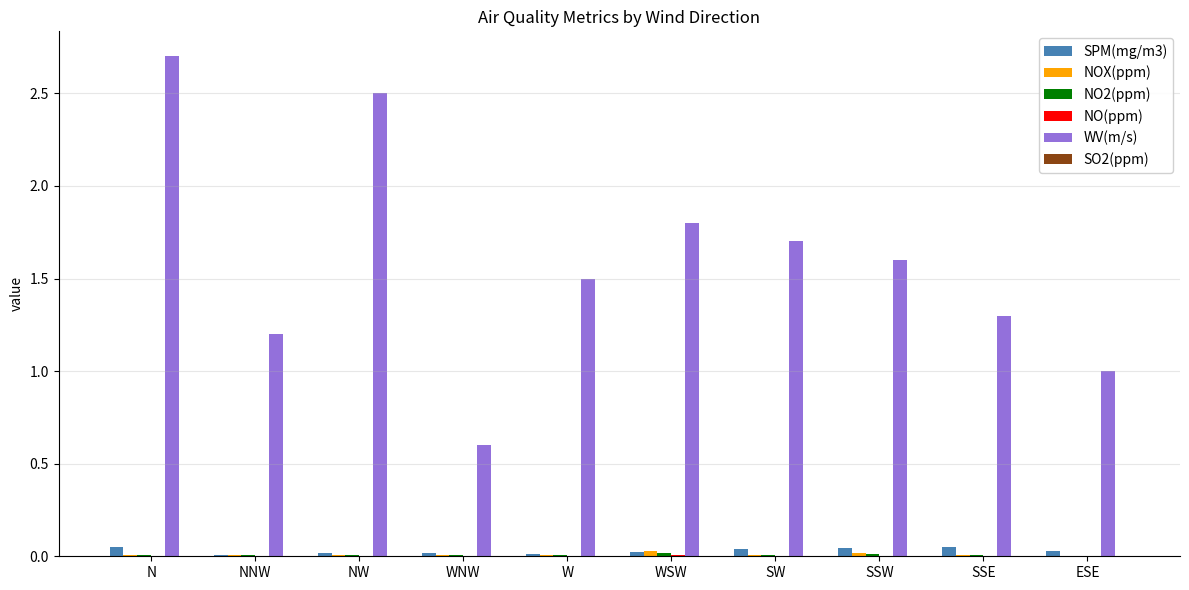

True or false: WV(m/s) has a value of 2.6 at W.

False